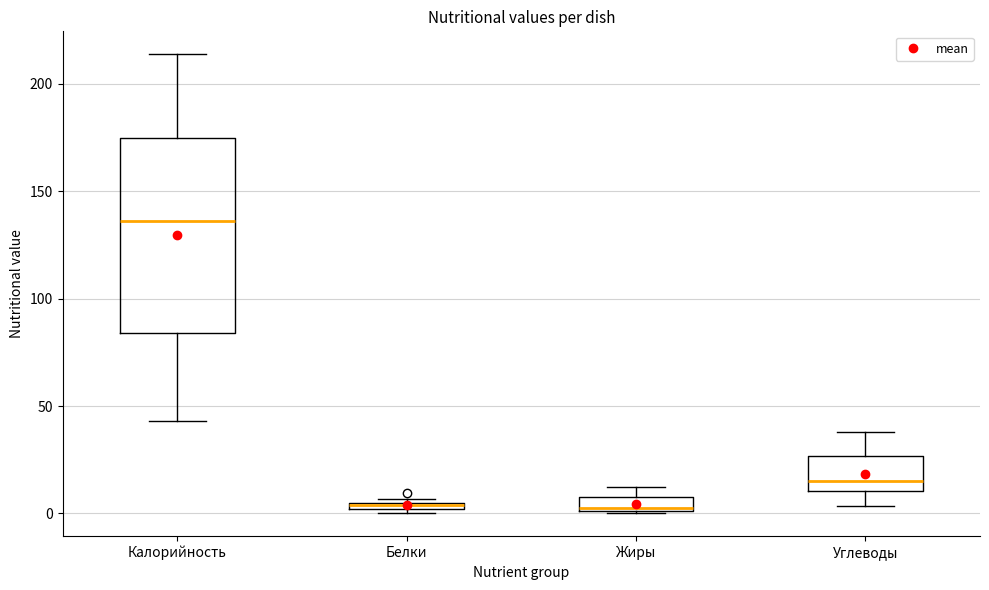

Where is the upper edge of the box for Калорийность on the y-axis? The values are not printed on the chart, so give them approximately, as read against the axis.

175